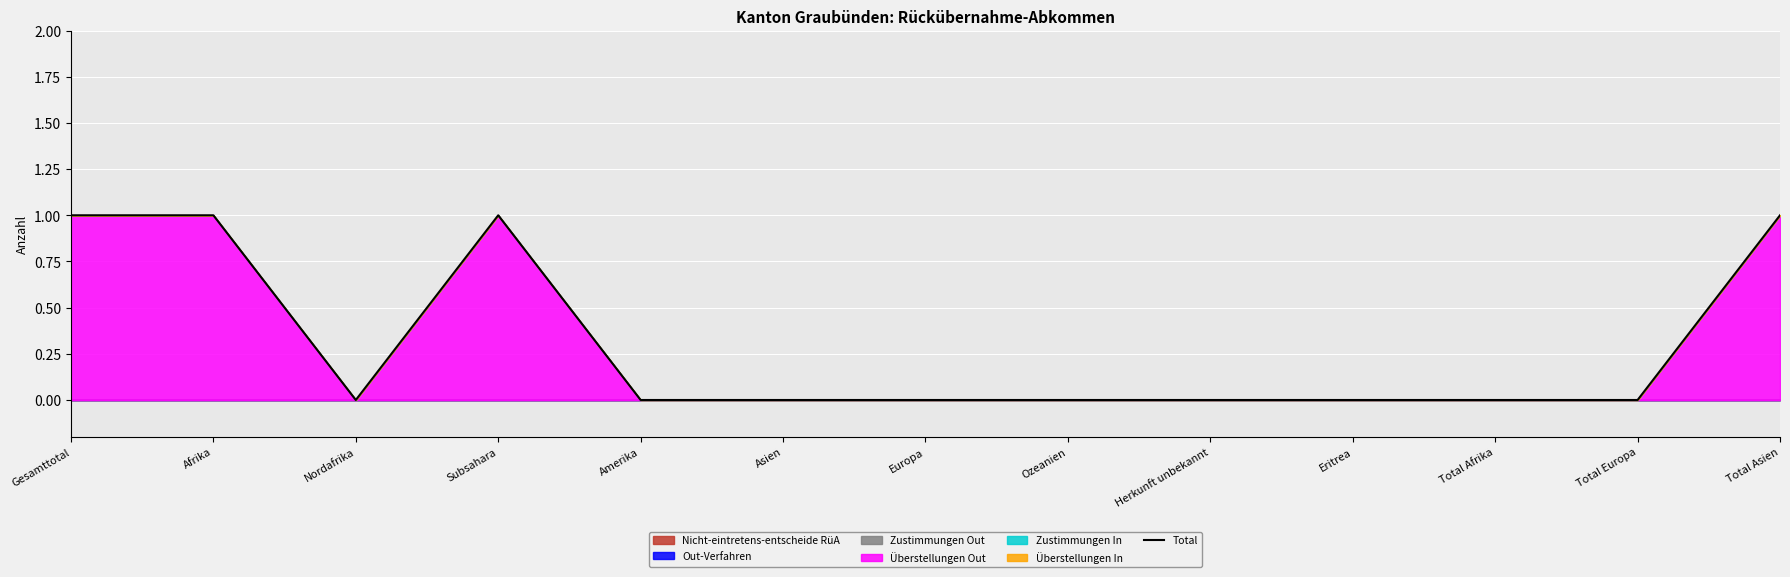

What is the difference between the maximum and minimum values?

1